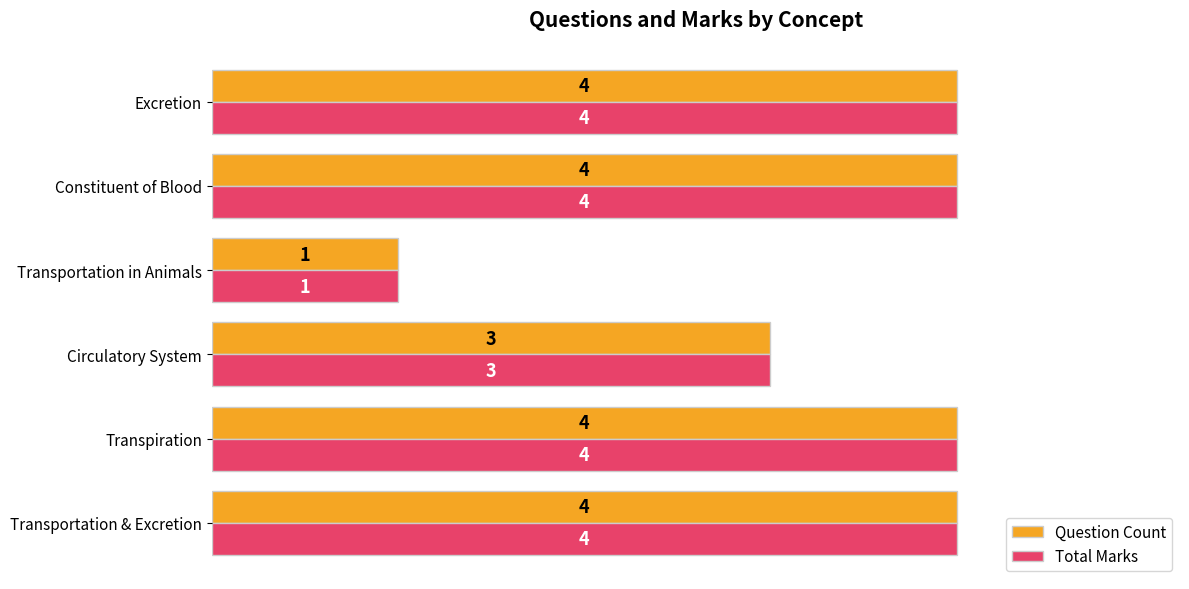

At how many categories does at least one series exceed 2?

5